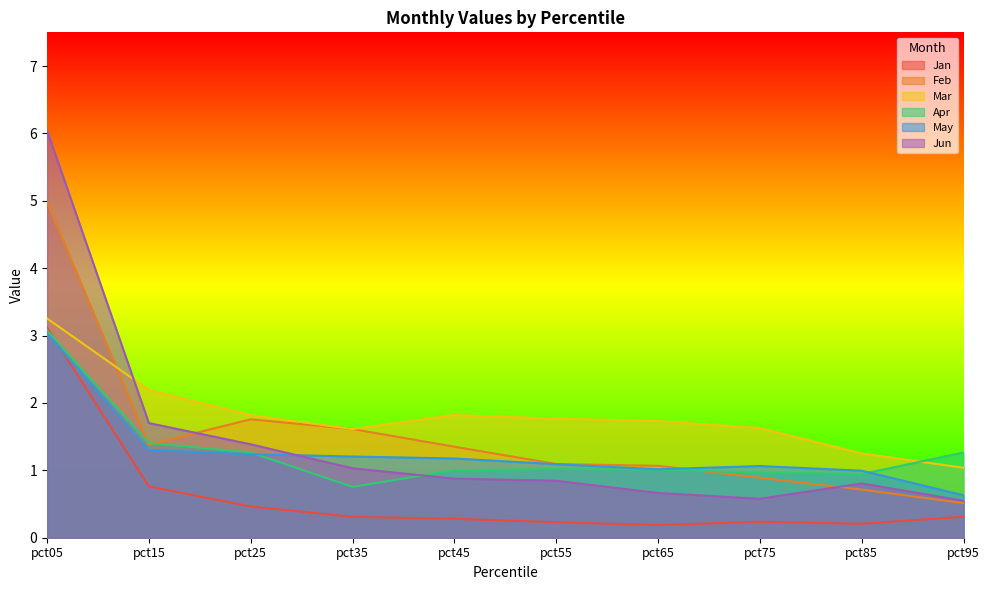

What is the spread (max minus min) of values at pct25?

1.4